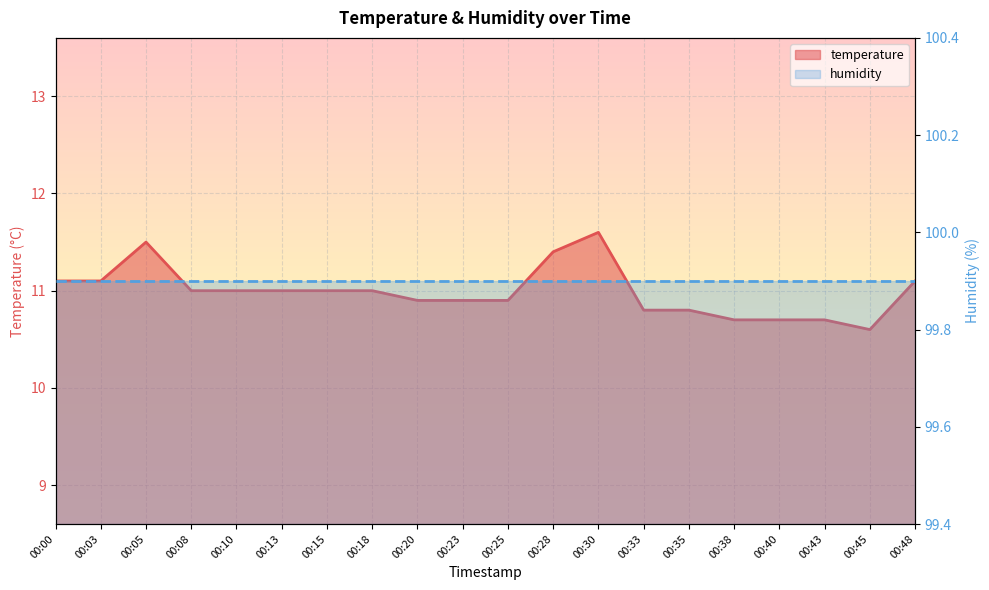

How many data points are less than 11?

9